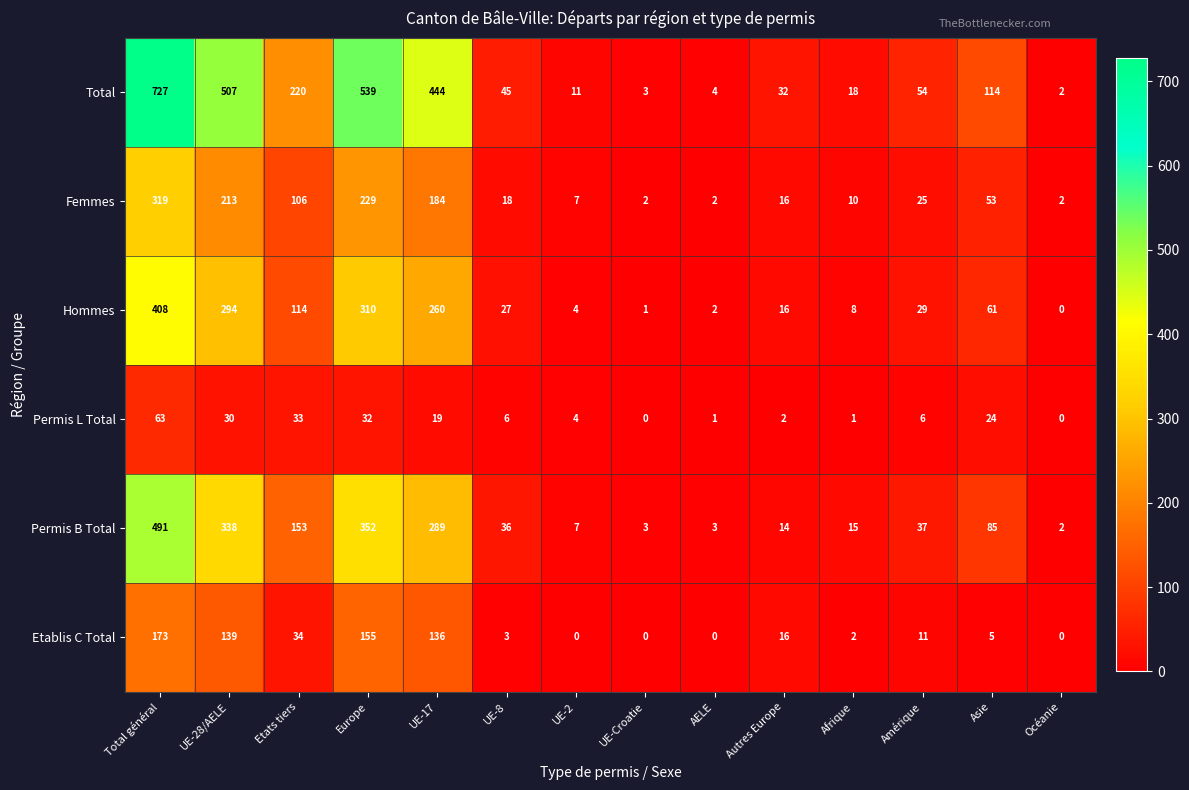

How many values in Permis L Total are above zero?

12